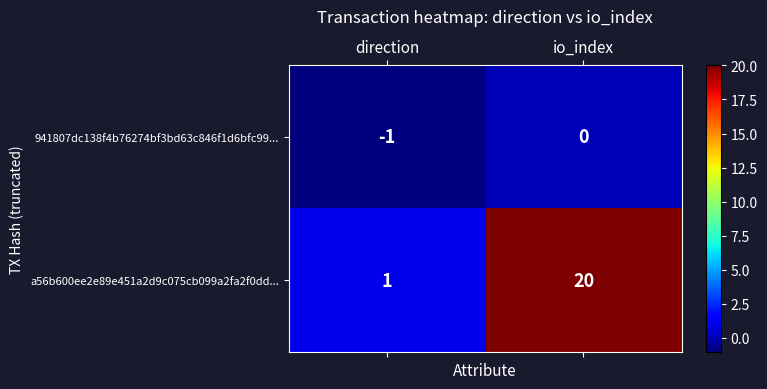

List the series in order of their peak value, highest first.

a56b600ee2e89e451a2d9c075cb099a2fa2f0dd..., 941807dc138f4b76274bf3bd63c846f1d6bfc99...